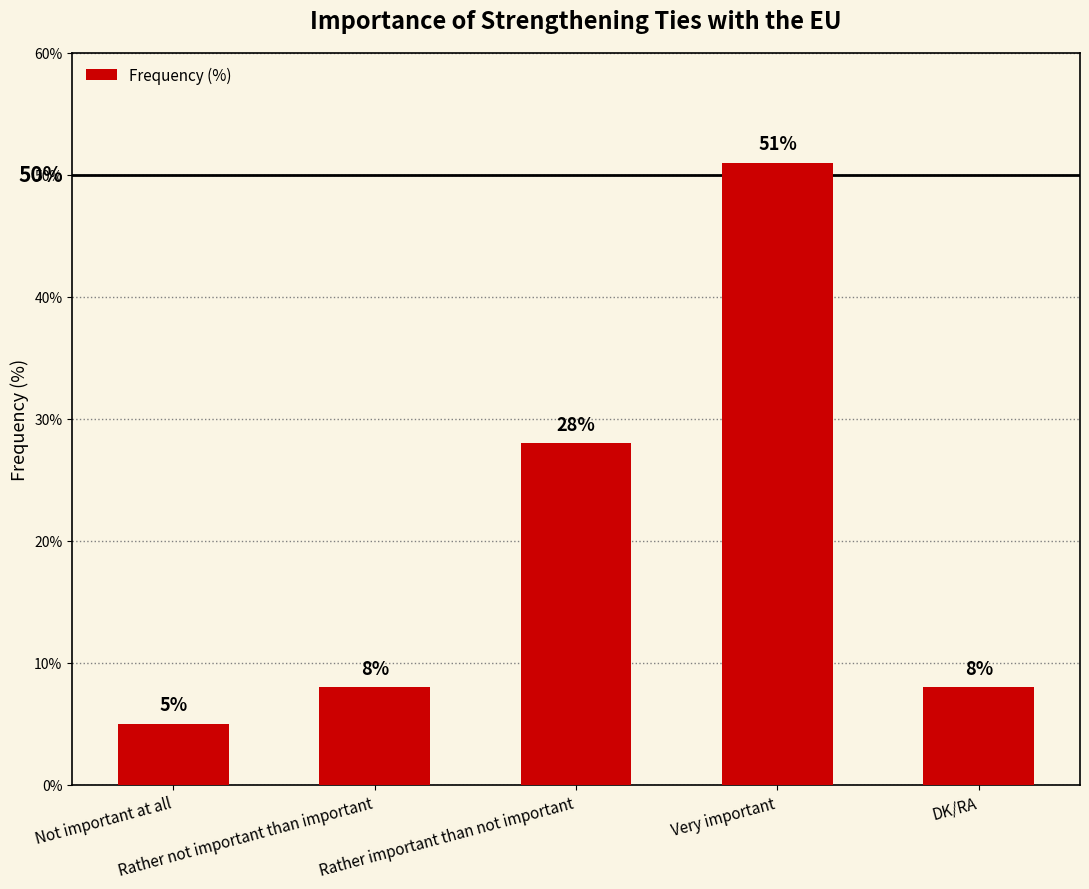

Count the number of categories in the chart.

5